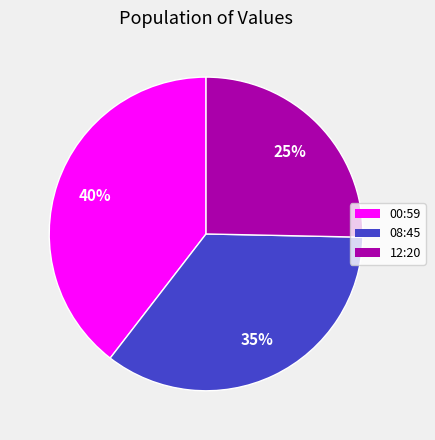

Combined, do 08:45 and 12:20 account for over 50%?

Yes